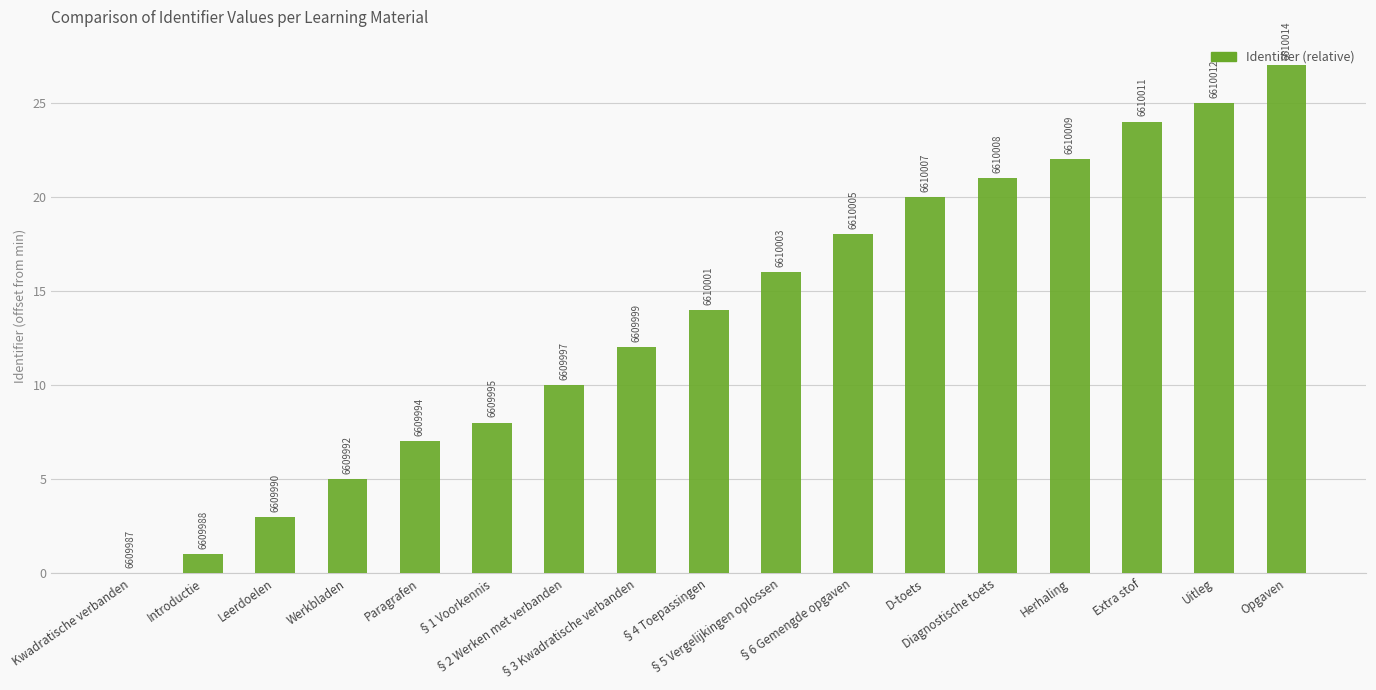

Are the bars horizontal?

No